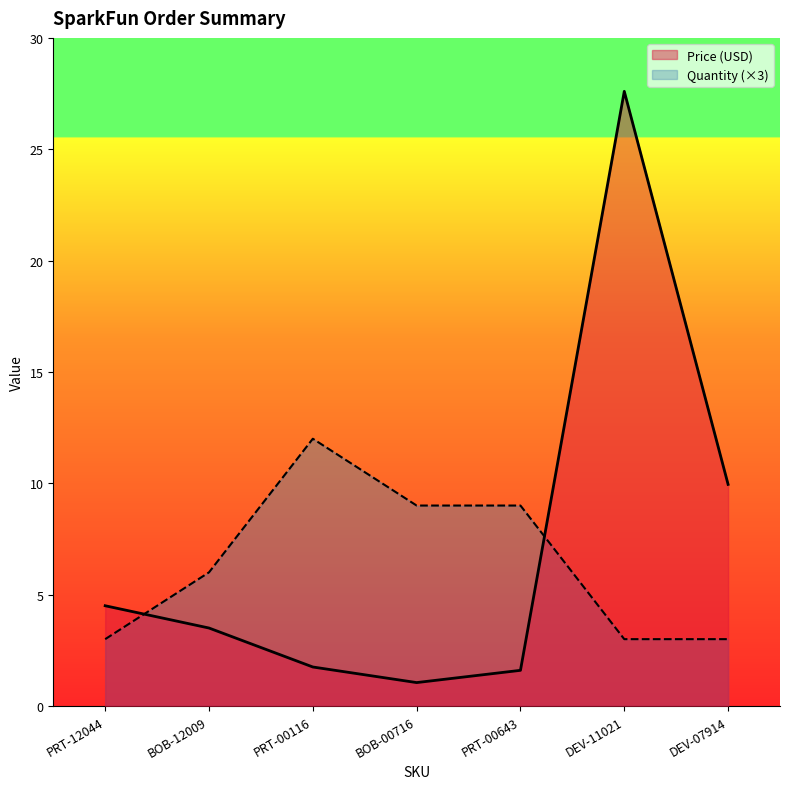

Is the value of Quantity at DEV-11021 greater than the value of Price (USD) at BOB-00716?

Yes